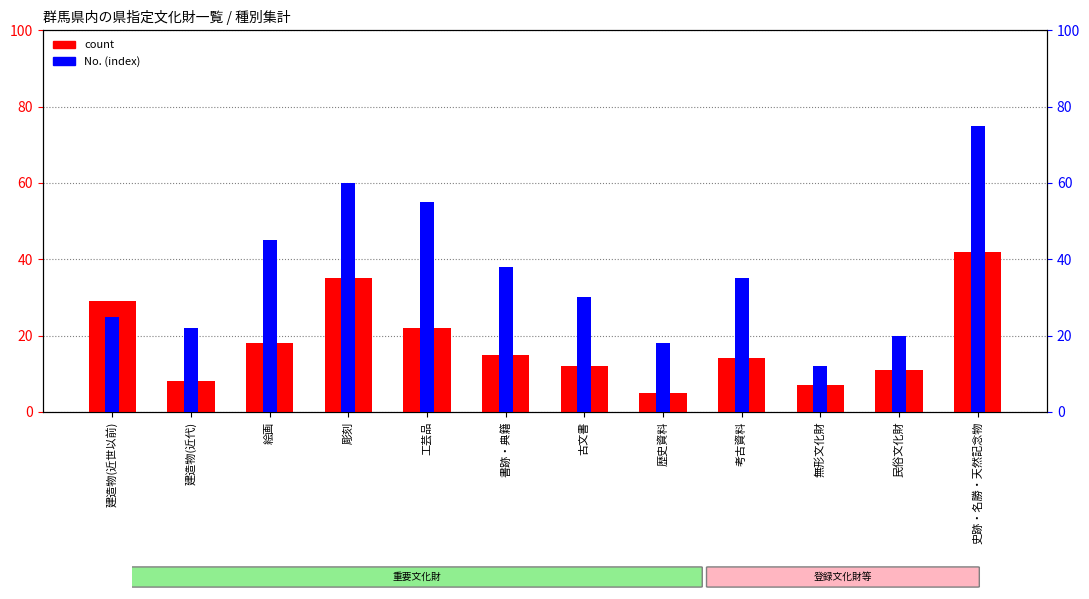

At which label does No. first exceed 35?

絵画